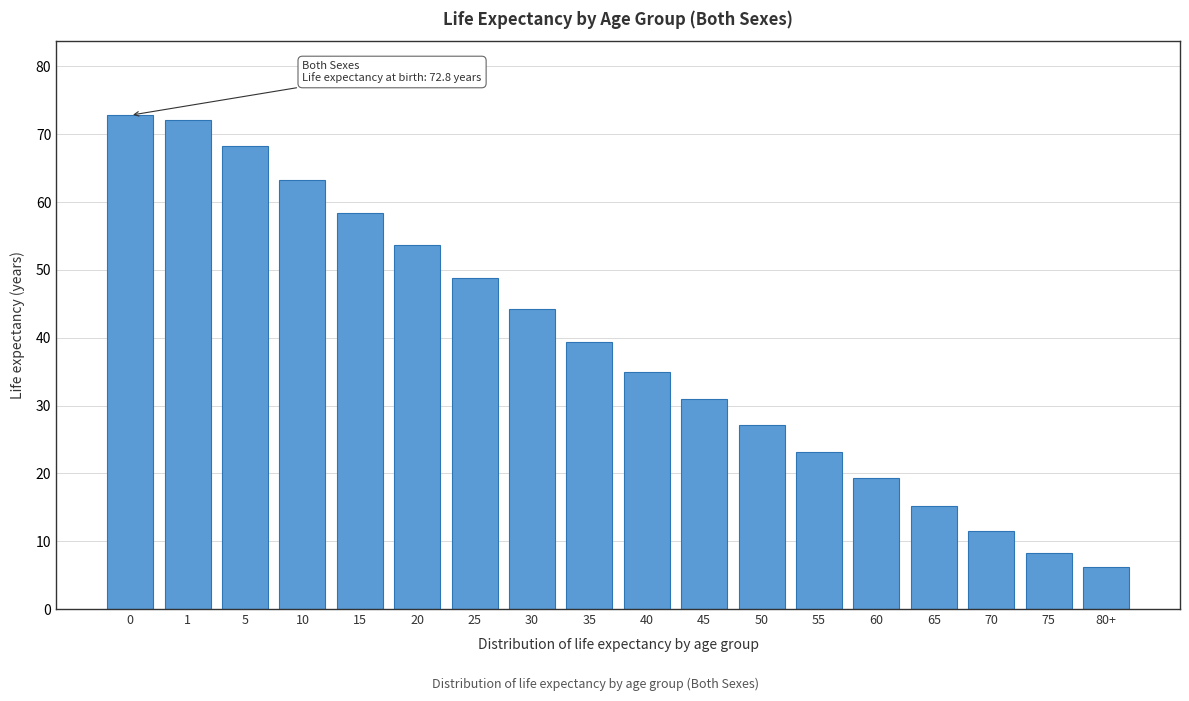

Reading left to right, transcribe all the data shown in this chart.

72.8	72.1	68.2	63.3	58.4	53.6	48.8	44.2	39.4	35.0	30.9	27.1	23.2	19.3	15.2	11.5	8.3	6.2